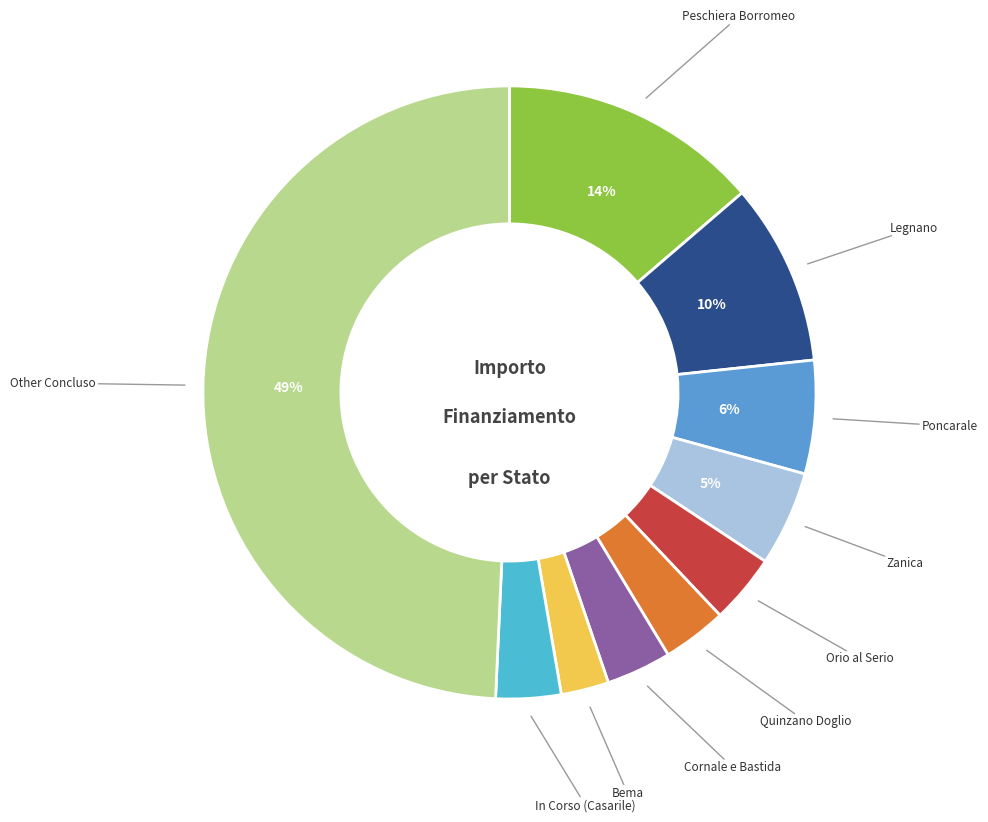

Count the number of slices in the pie.

10